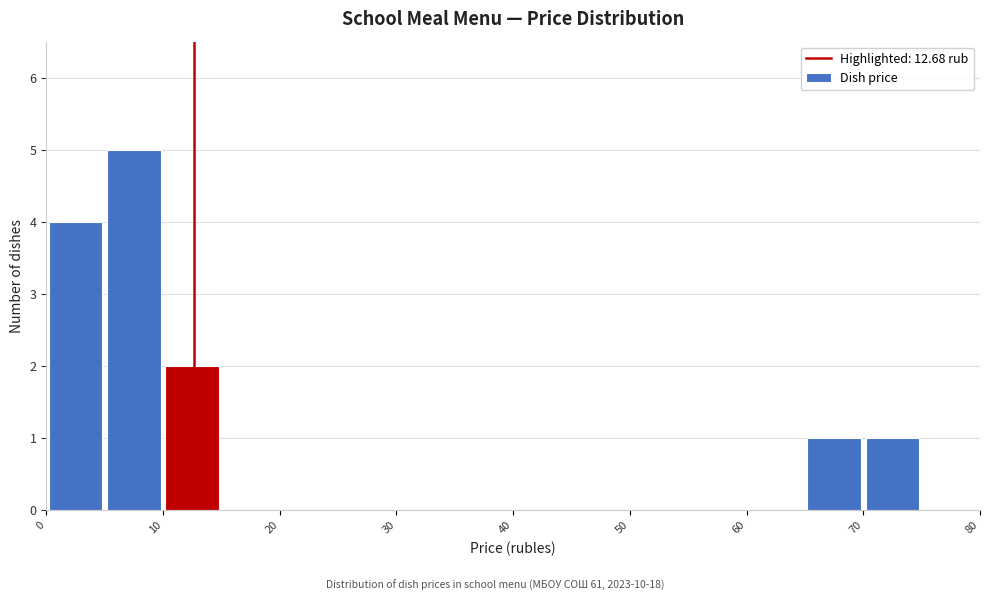

What is the height of the bar covering 0 to 5 on the x-axis? The values are not printed on the chart, so give them approximately, as read against the axis.

4